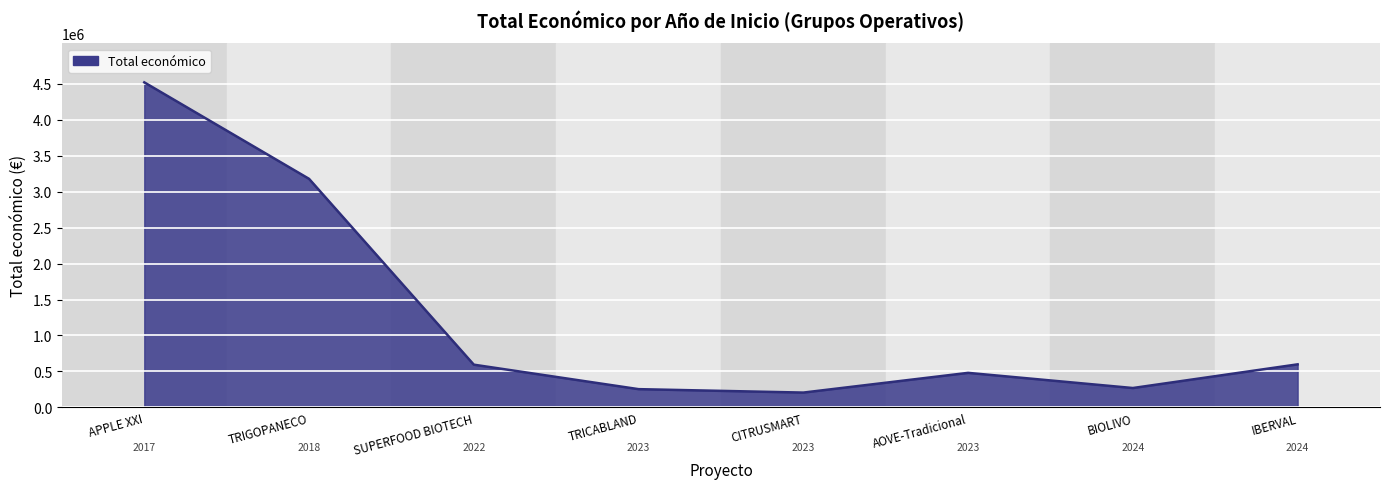

Is it true that the value at APPLE XXI is 7222861?

False